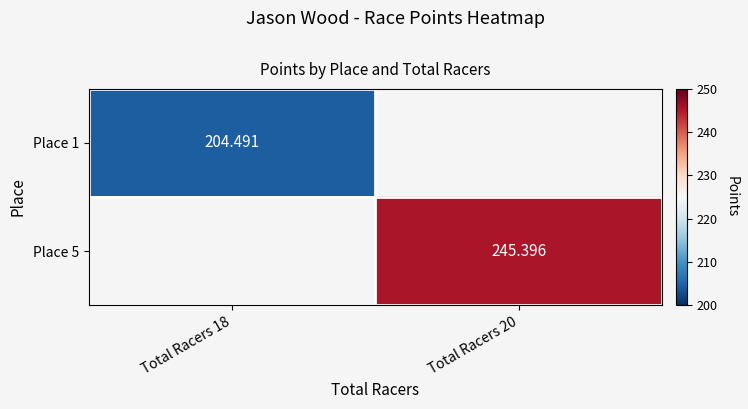

What is the maximum value shown in the chart?

245.4